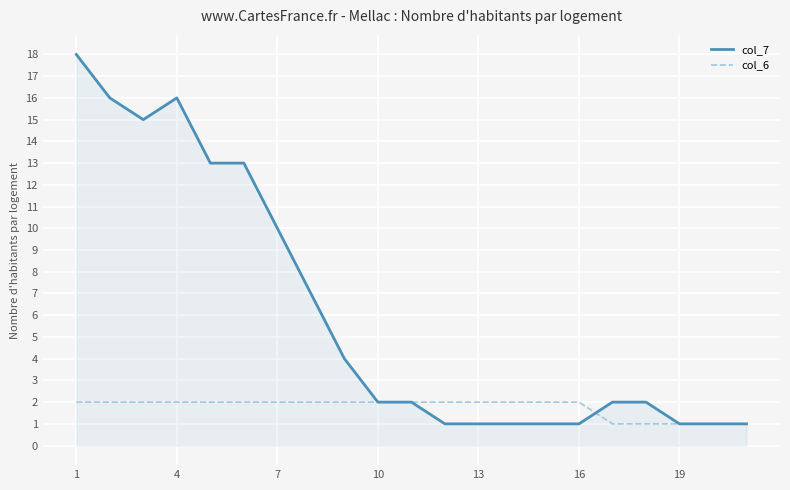

How many lines are shown in the chart?

2